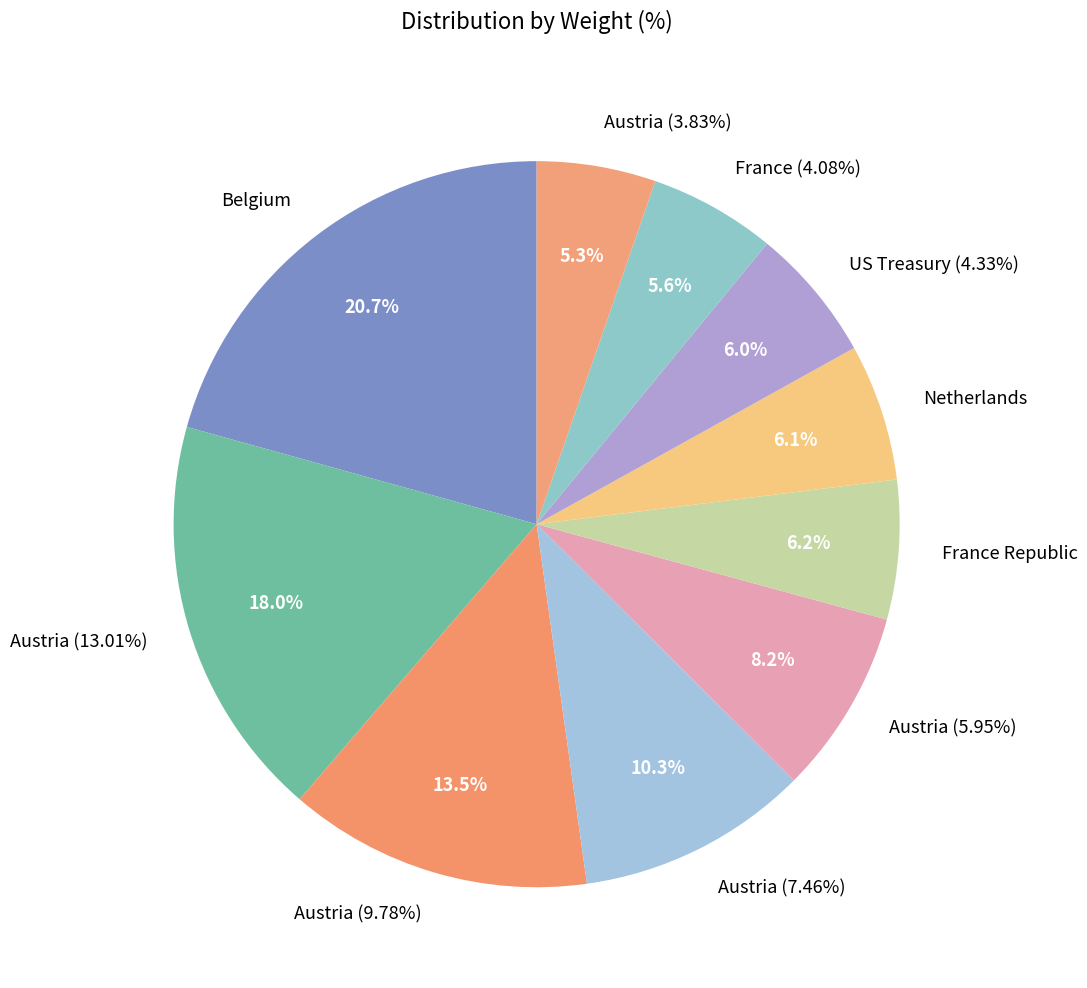

Is there a majority slice in this chart?

No